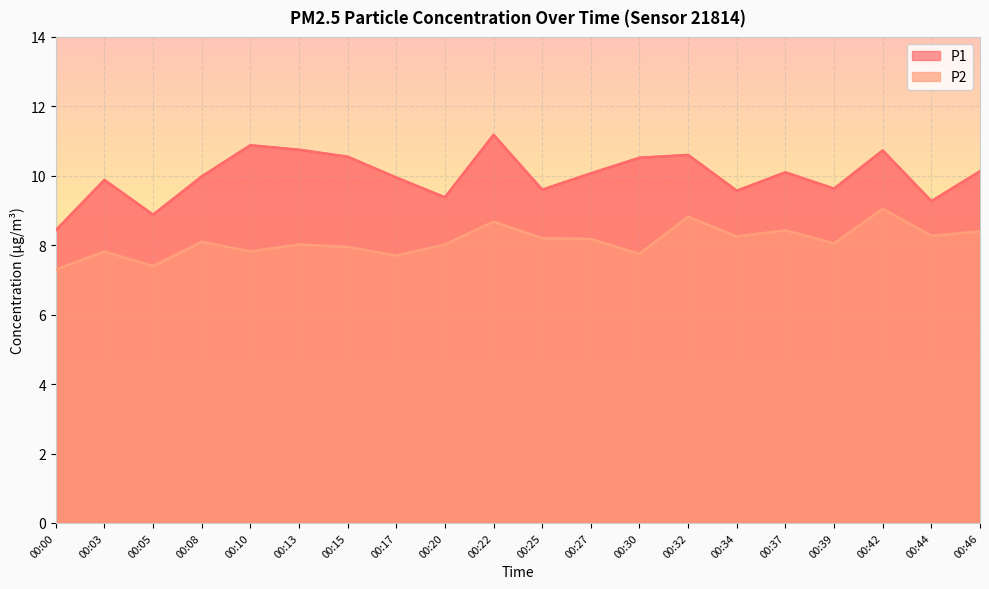

What is the average value of the P2 series?

8.1